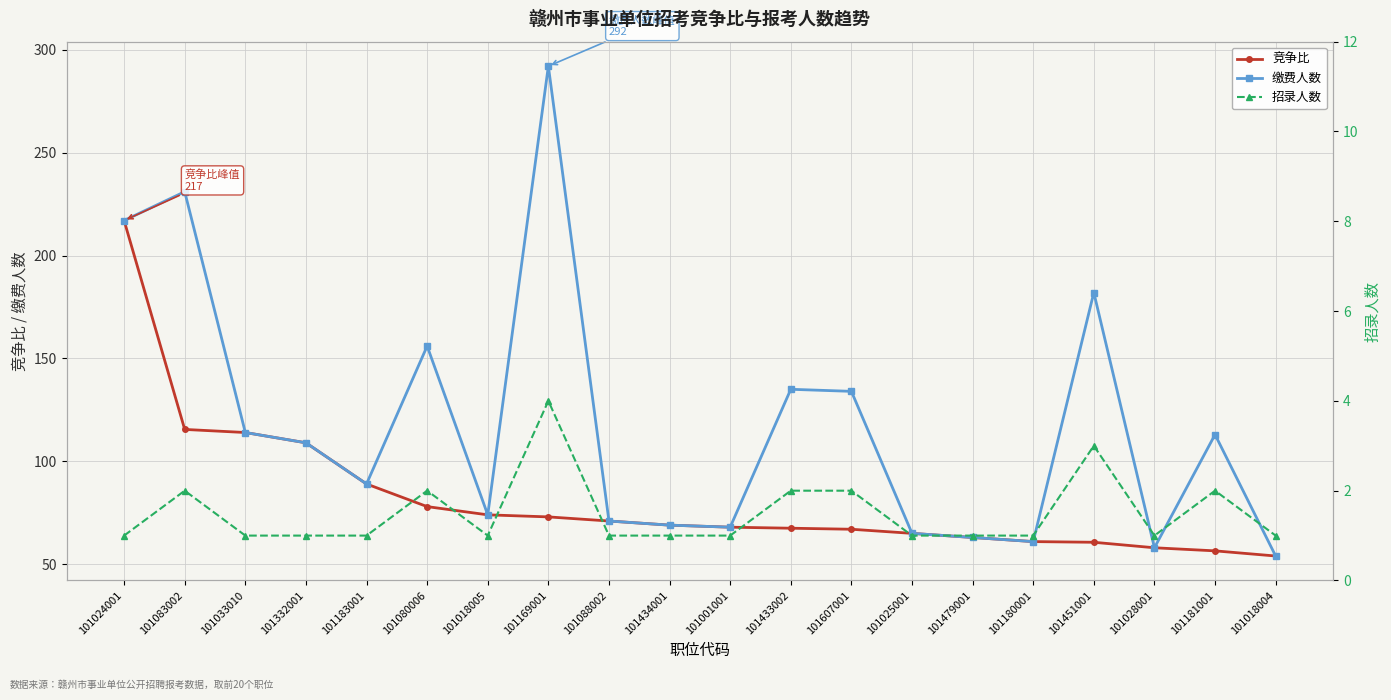

At which label does 缴费人数 reach its peak?

101169001